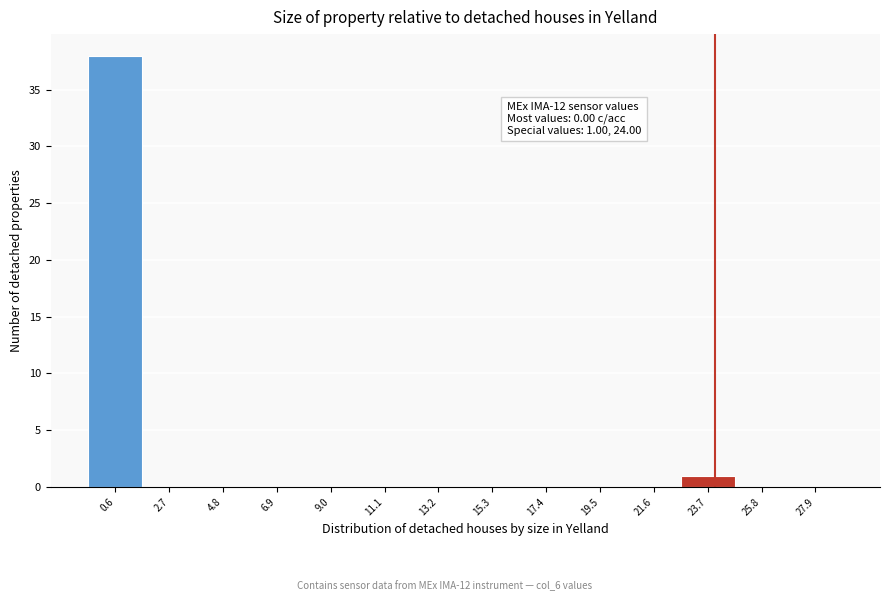

Over which range of the x-axis is the bar tallest?

-0.5 to 1.5